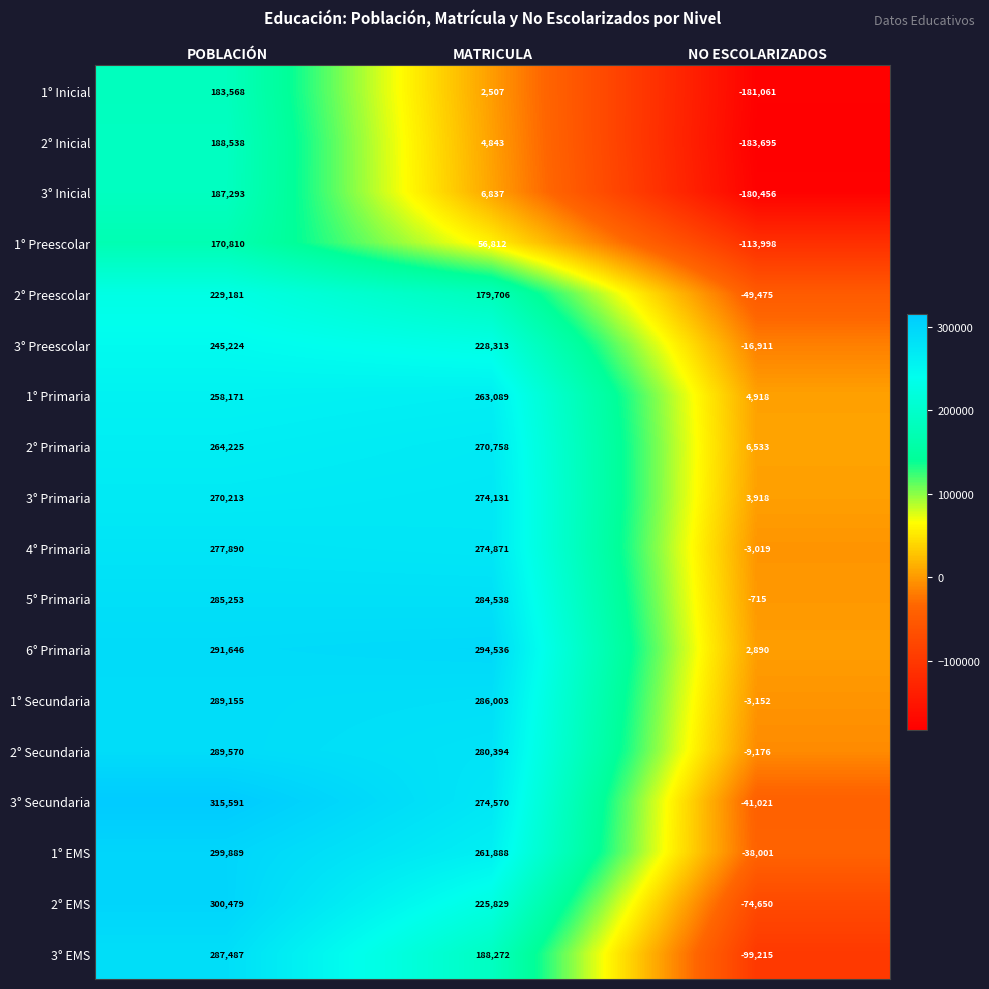

True or false: 3° Primaria has a value of 2169 at NO ESCOLARIZADOS.

False